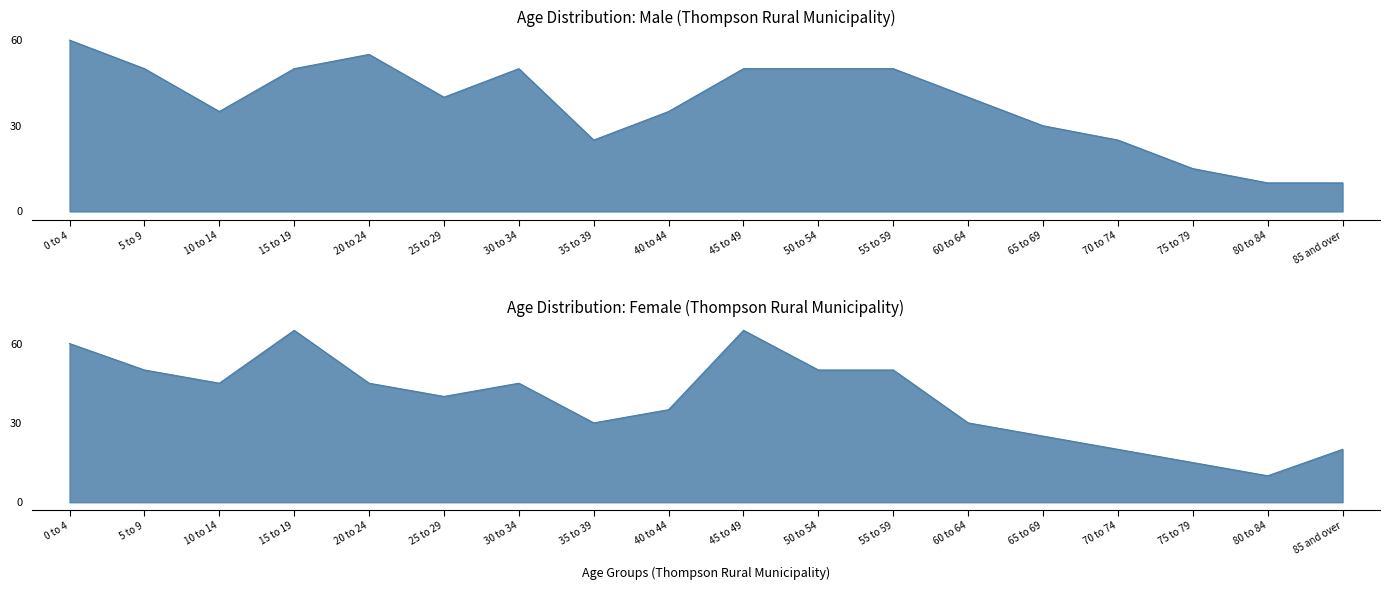

What is the sum of the Female values at 25 to 29 and 35 to 39?

70